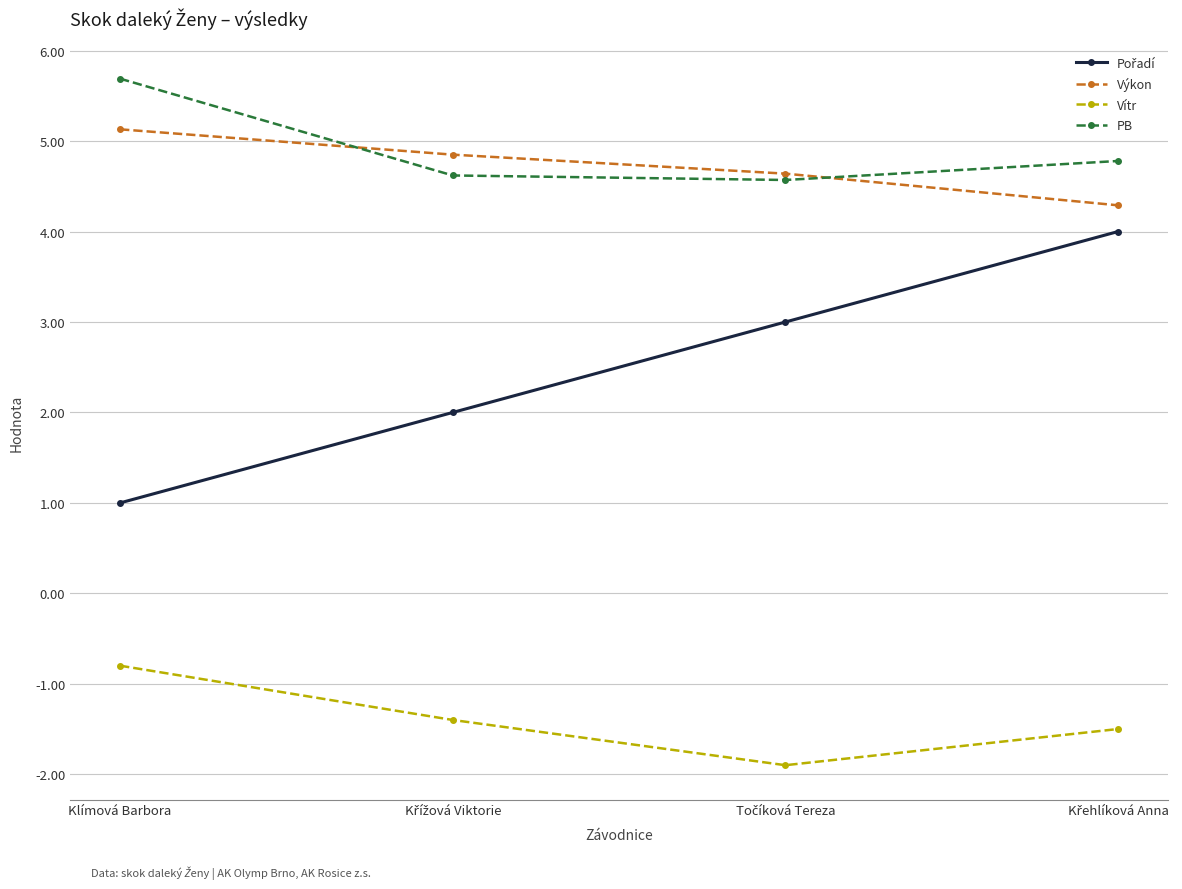

True or false: Vítr has more than 1 interior local peaks.

False